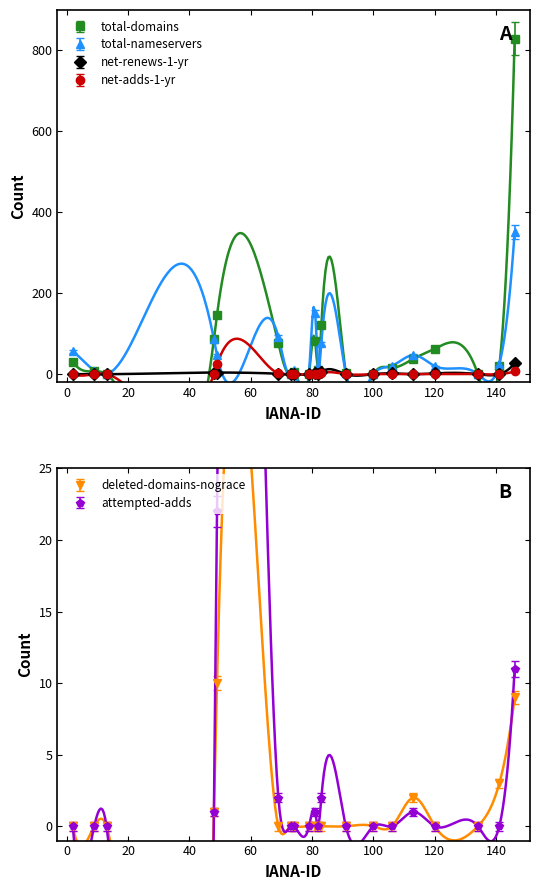

True or false: net-renews-1-yr has more than 2 interior local peaks.

True